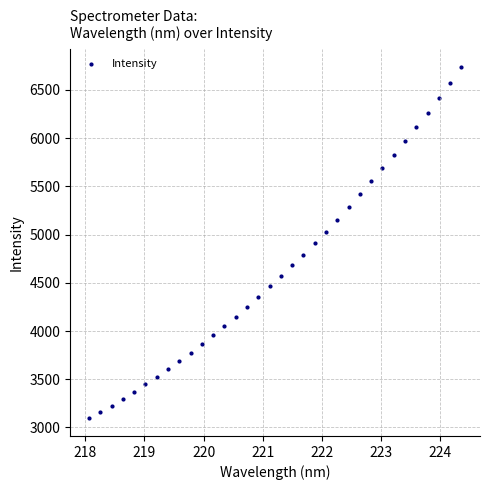

What is the range of X values (max minus min)?

6.3